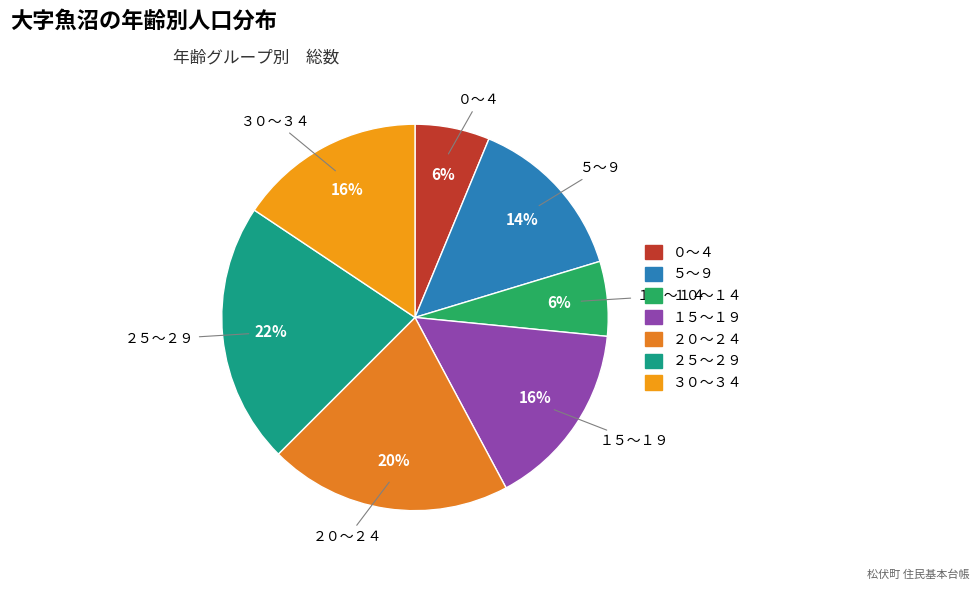

How many segments does this pie chart have?

7